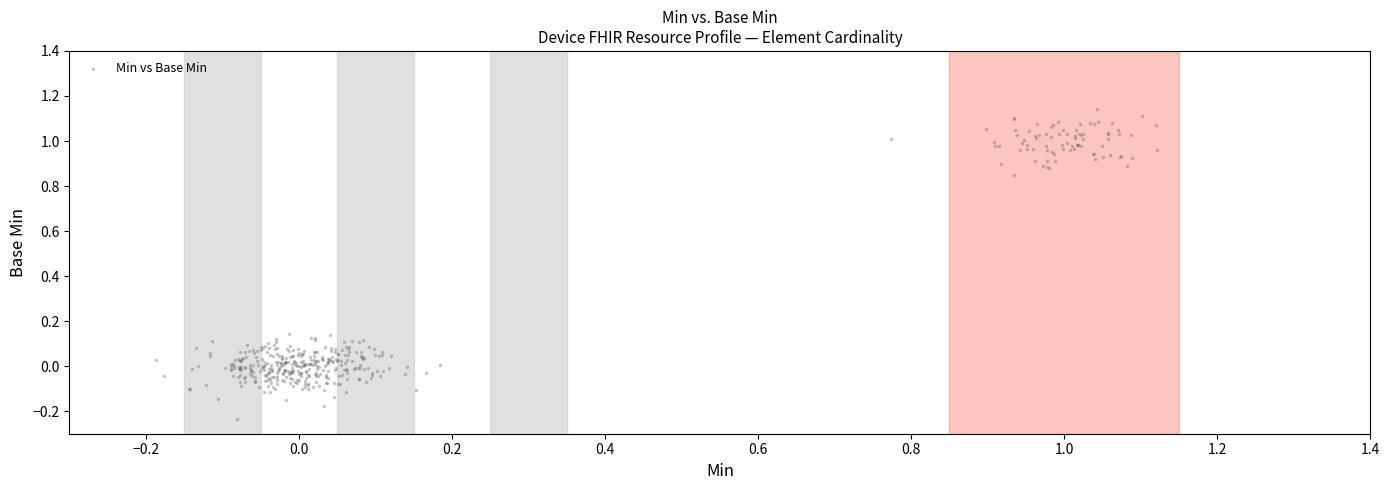

What is the range of X values (max minus min)?

1.3